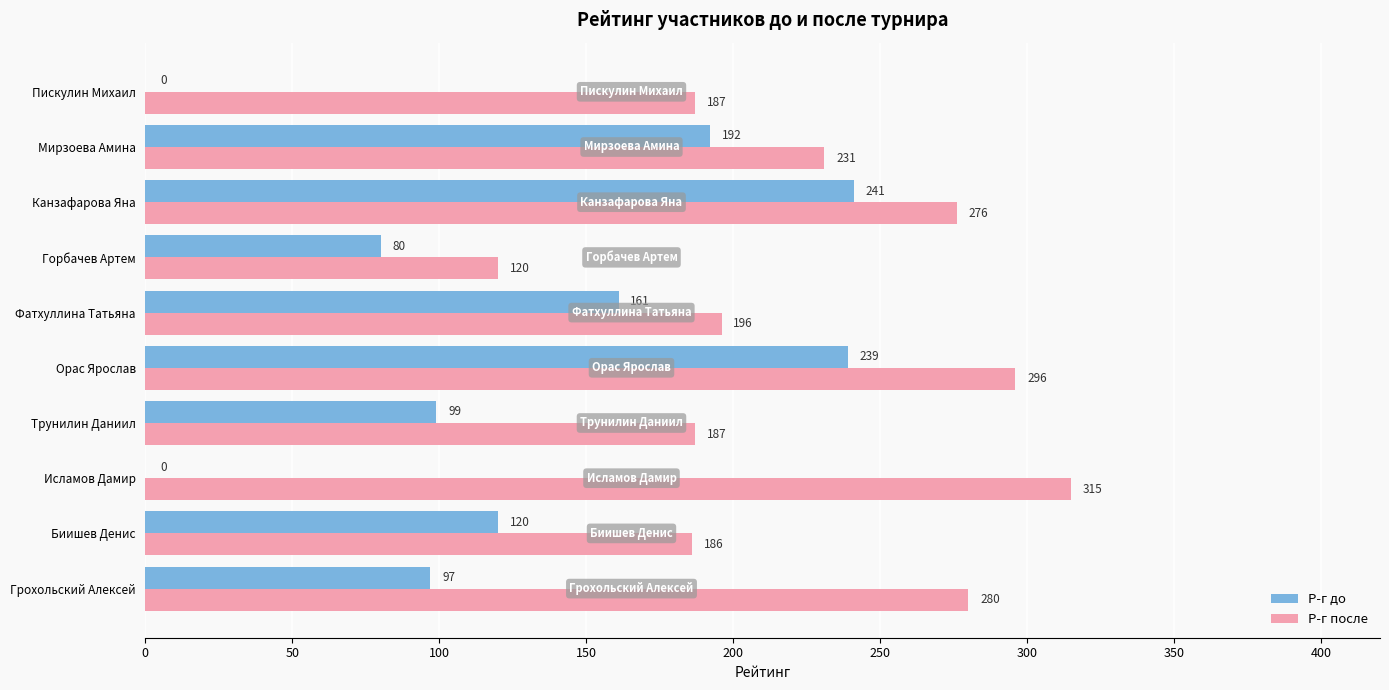

The value of Р-г до at Исламов Дамир is -127. True or false?

False